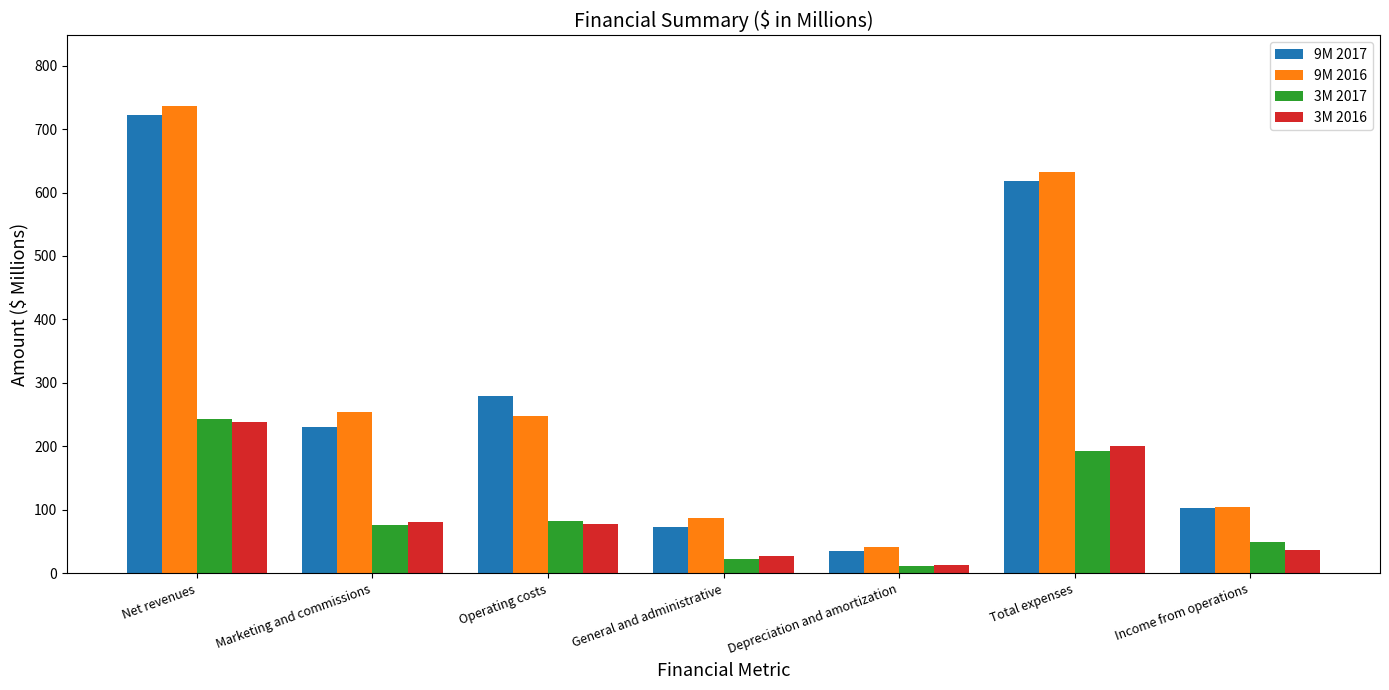

True or false: 3M 2017 has a value of 50.3 at Income from operations.

True